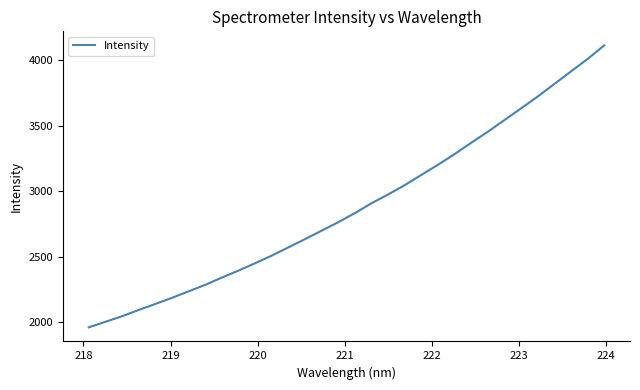

What is the smallest value displayed?

1962.8